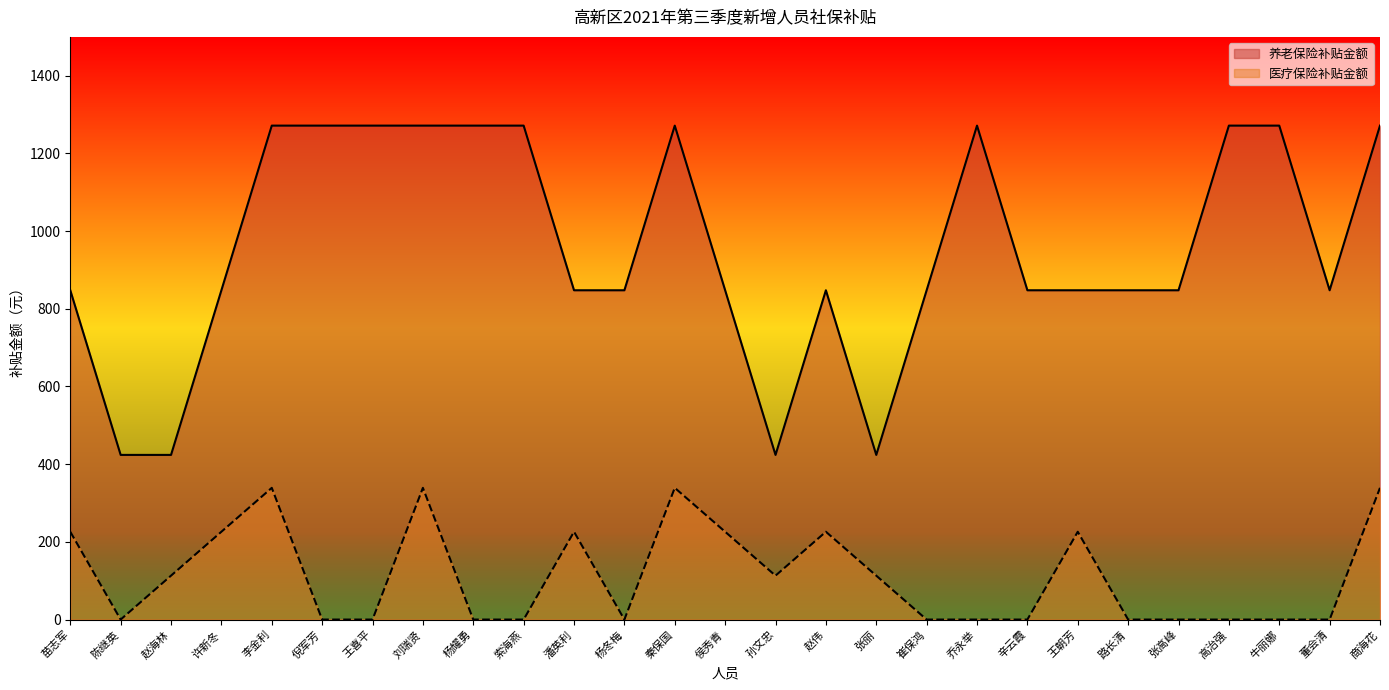

What position from the left is 商海花?

27